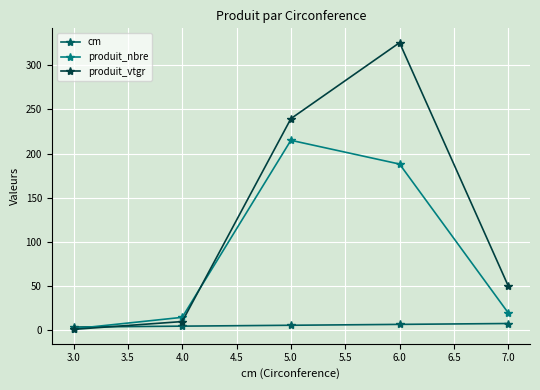

Which series changed the most between 5.0 and 7.0?

produit_nbre